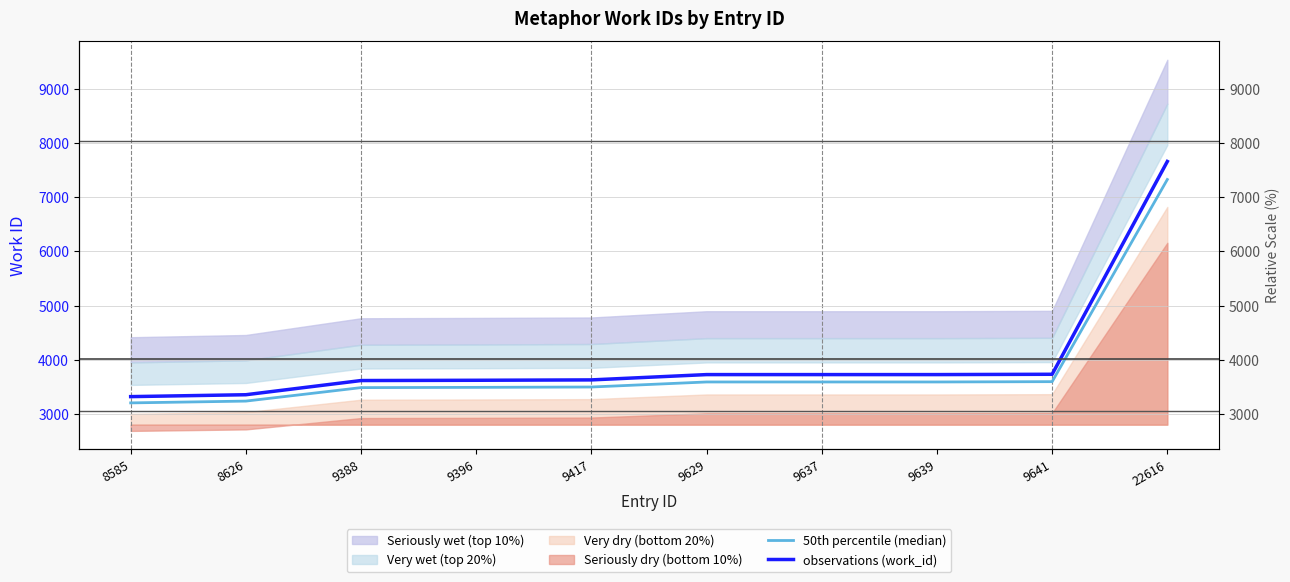

True or false: observations (work_id) and 50th percentile (median) cross at least once.

False